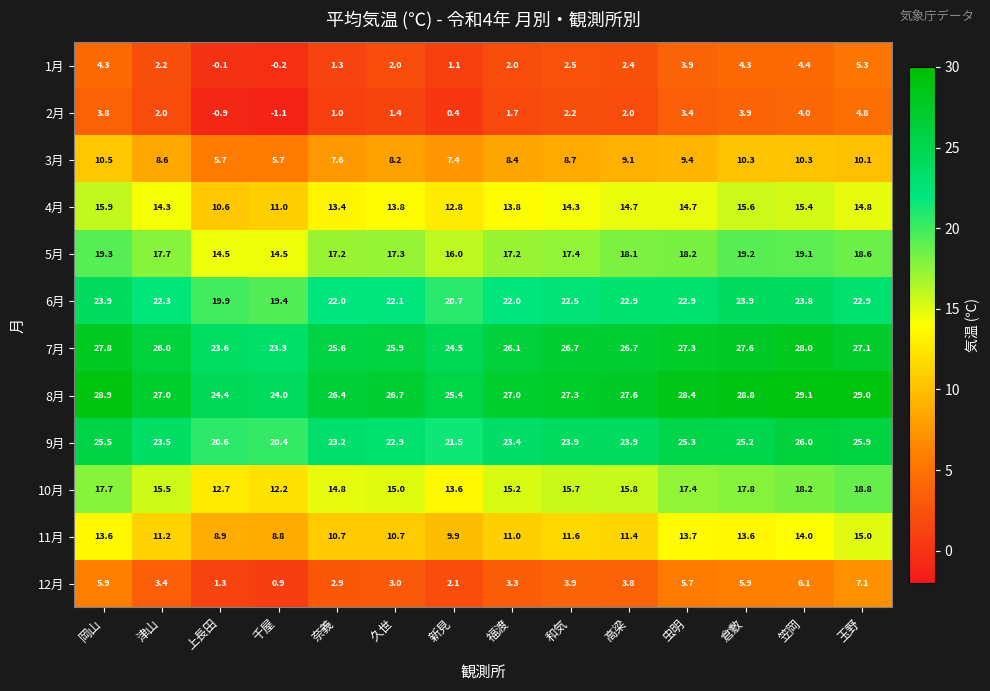

The value of 4月 at 千屋 is 11.0. True or false?

True